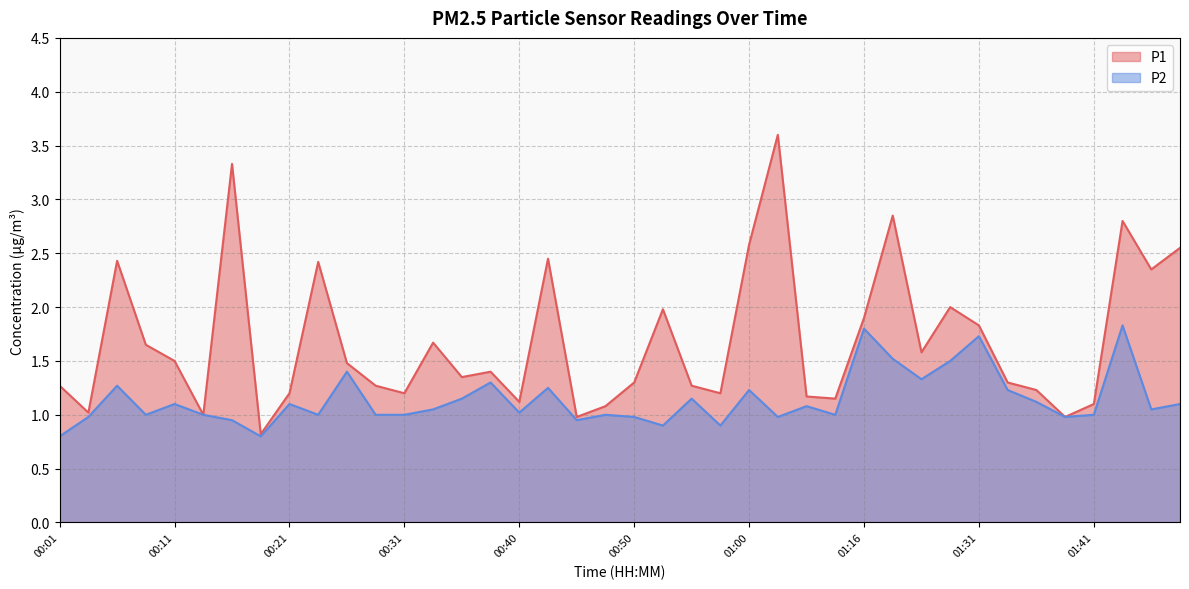

True or false: P1 and P2 cross at least once.

False